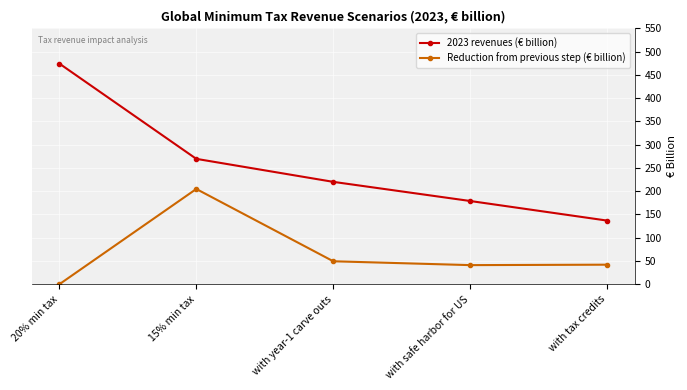

What is the label of the 2nd point from the left?

15% min tax